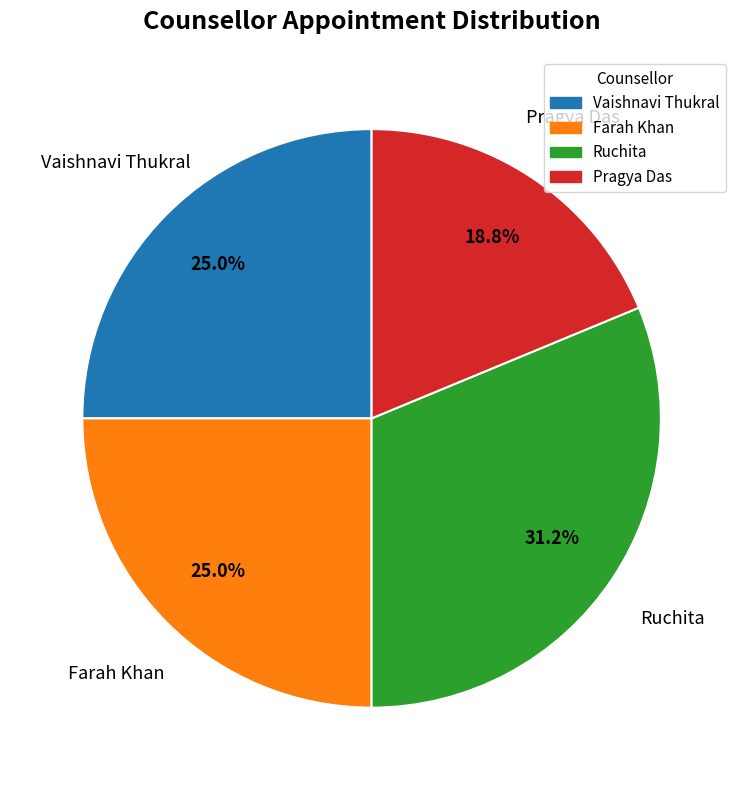

To the nearest percent, what is the difference between the Vaishnavi Thukral and Ruchita slice percentages?

6%